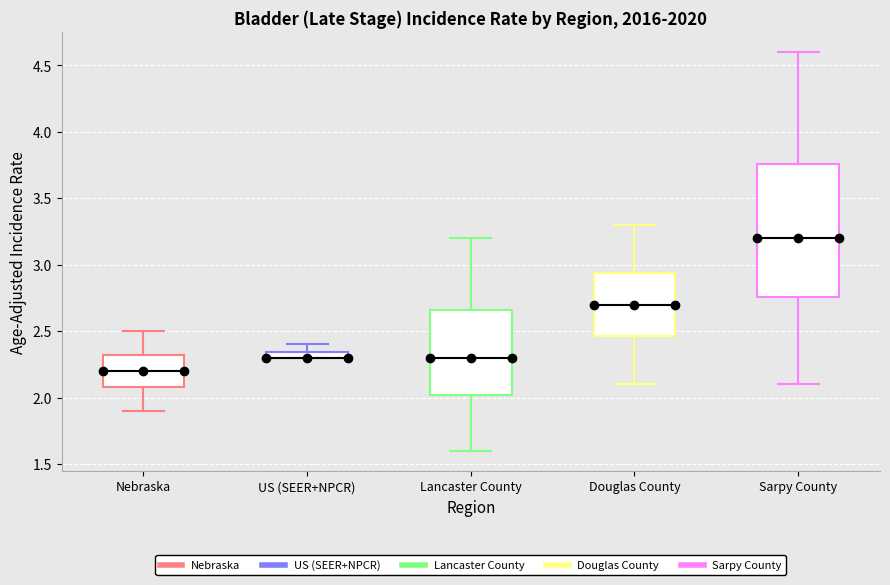

Where is the upper edge of the box for Douglas County on the y-axis? The values are not printed on the chart, so give them approximately, as read against the axis.

2.95